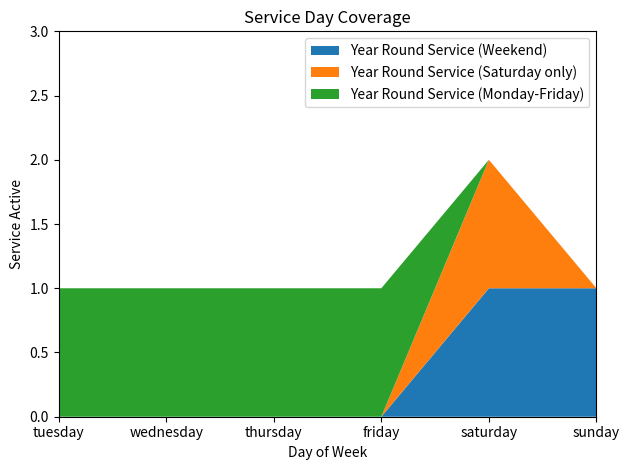

Reading left to right, list all the values displayed in this chart.

Year Round Service (Weekend): tuesday=0	wednesday=0	thursday=0	friday=0	saturday=1	sunday=1
Year Round Service (Saturday only): tuesday=0	wednesday=0	thursday=0	friday=0	saturday=1	sunday=0
Year Round Service (Monday-Friday): tuesday=1	wednesday=1	thursday=1	friday=1	saturday=0	sunday=0